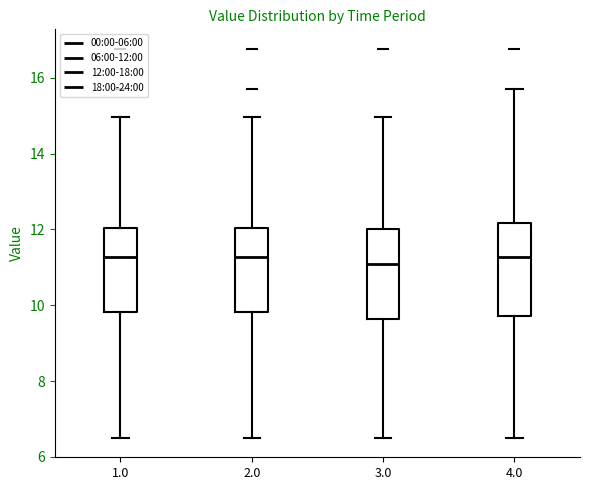

Reading left to right, transcribe this box plot: for each box, give where its median line is, the range the box spans, and where its two whiskers end, as read against the y-axis. The values are not printed on the chart, so give them approximately, as read against the axis.

1.0: median 11.2, box 9.8 to 12.0, whiskers 6.6 to 15.0
2.0: median 11.2, box 9.8 to 12.0, whiskers 6.6 to 15.0
3.0: median 11.2, box 9.6 to 12.0, whiskers 6.6 to 15.0
4.0: median 11.2, box 9.8 to 12.2, whiskers 6.6 to 15.8